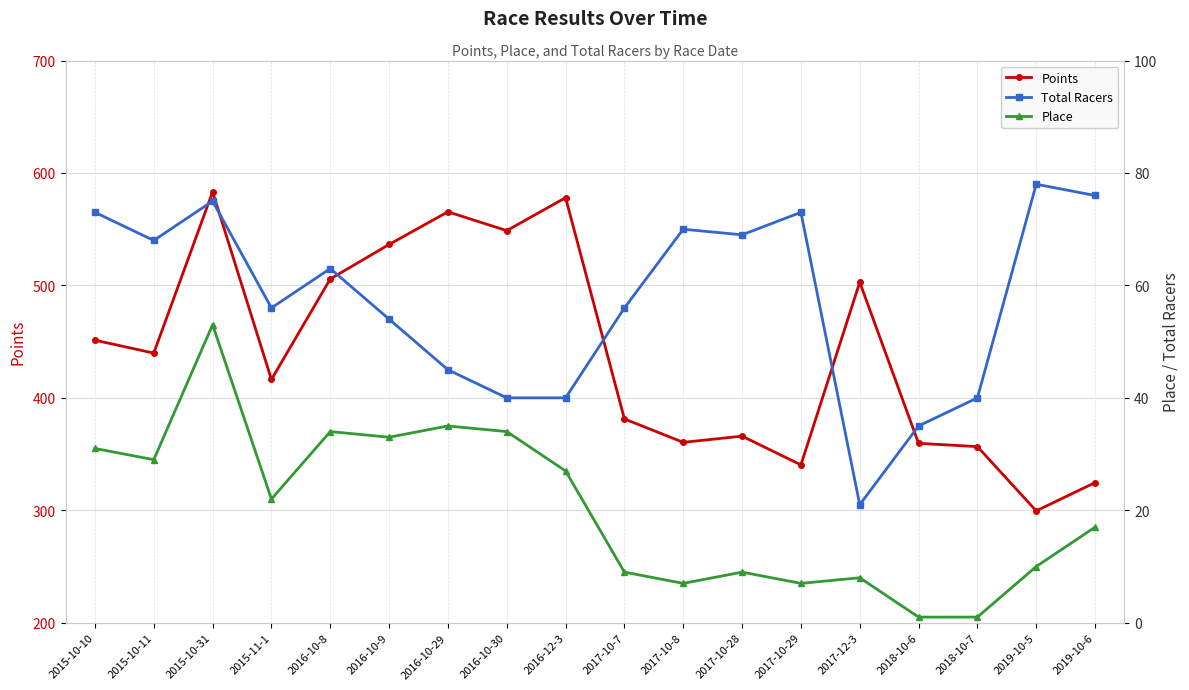

True or false: Place and Total Racers cross at least once.

False